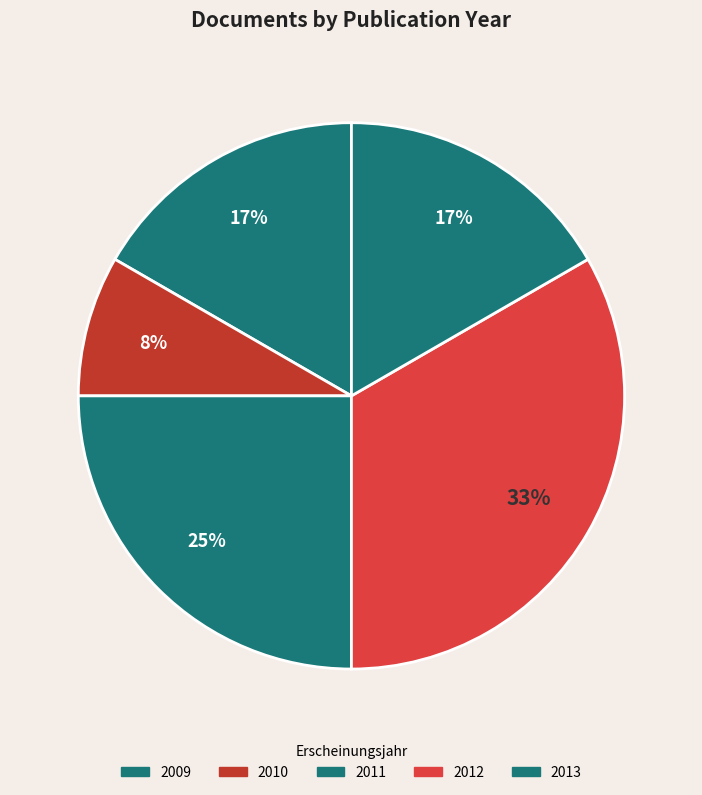

What percentage is the 2013 slice, to the nearest percent?

17%